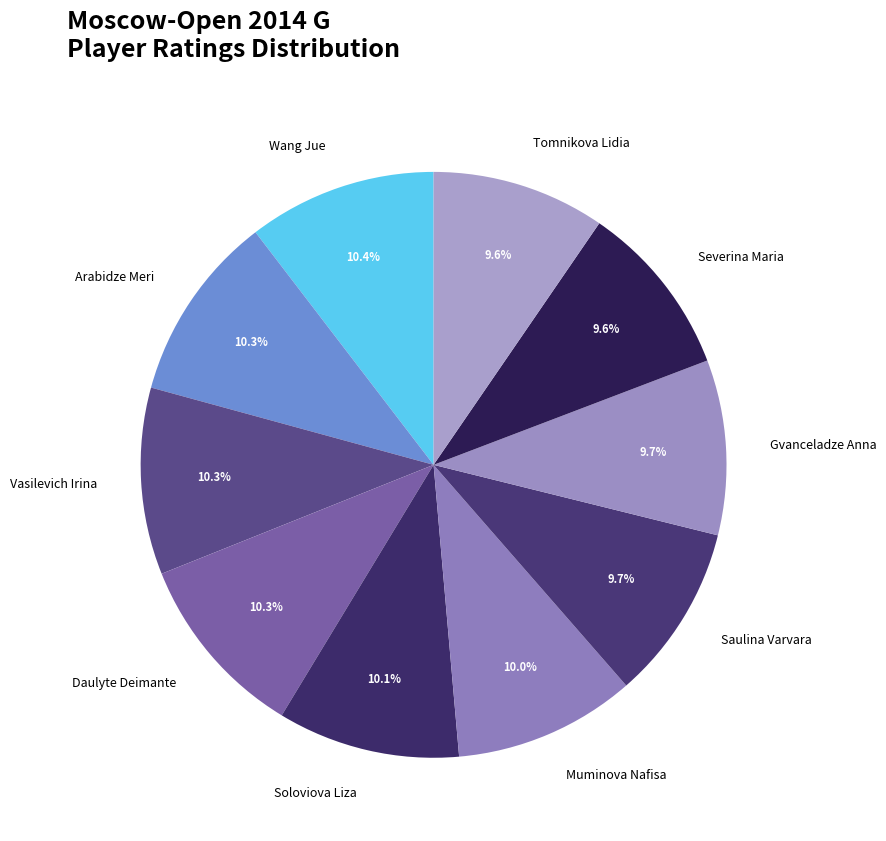

How many segments does this pie chart have?

10